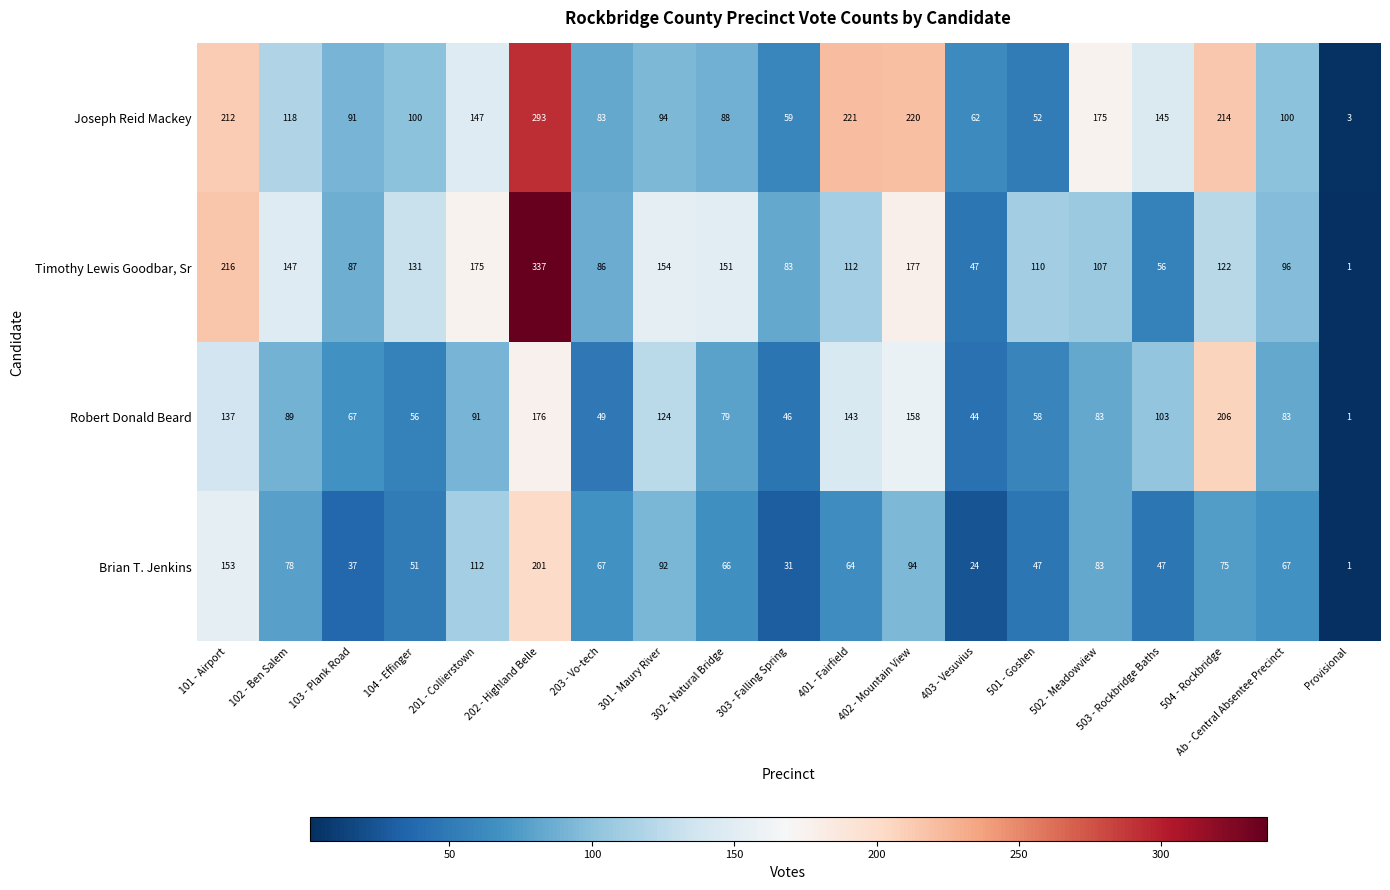

Is it true that Robert Donald Beard equals 58 at 501 - Goshen?

True